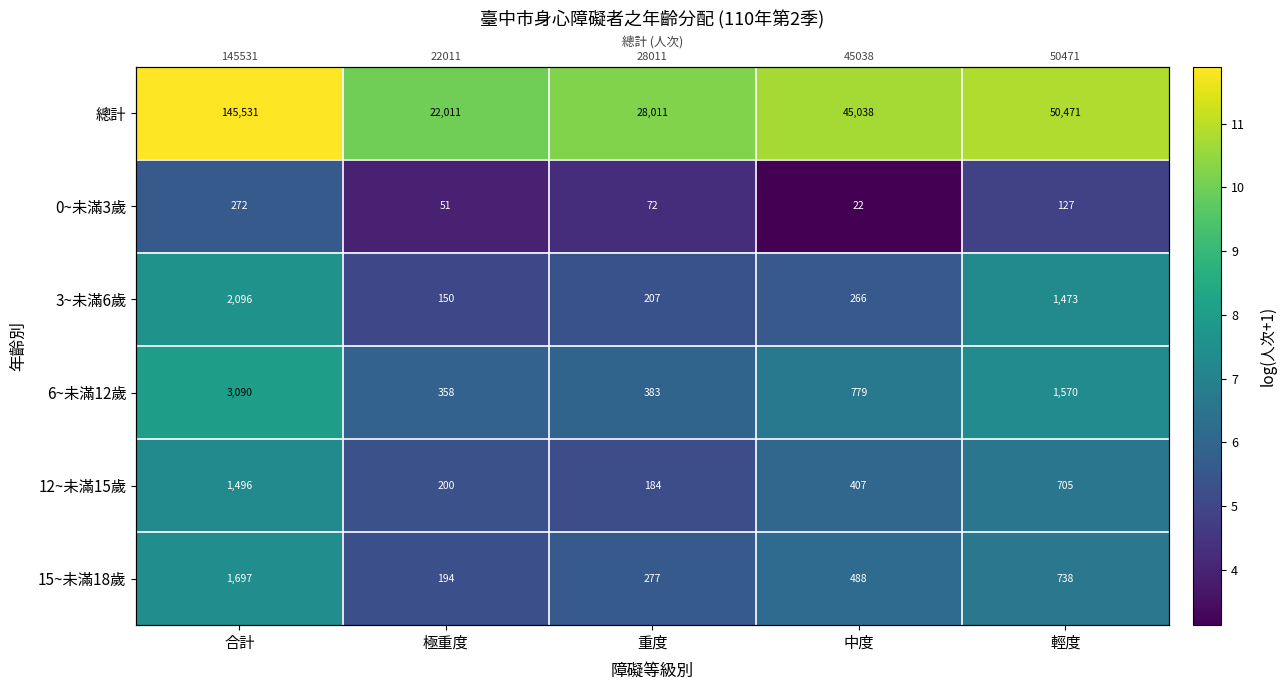

Is it true that 總計 equals 6.4 at 極重度?

False